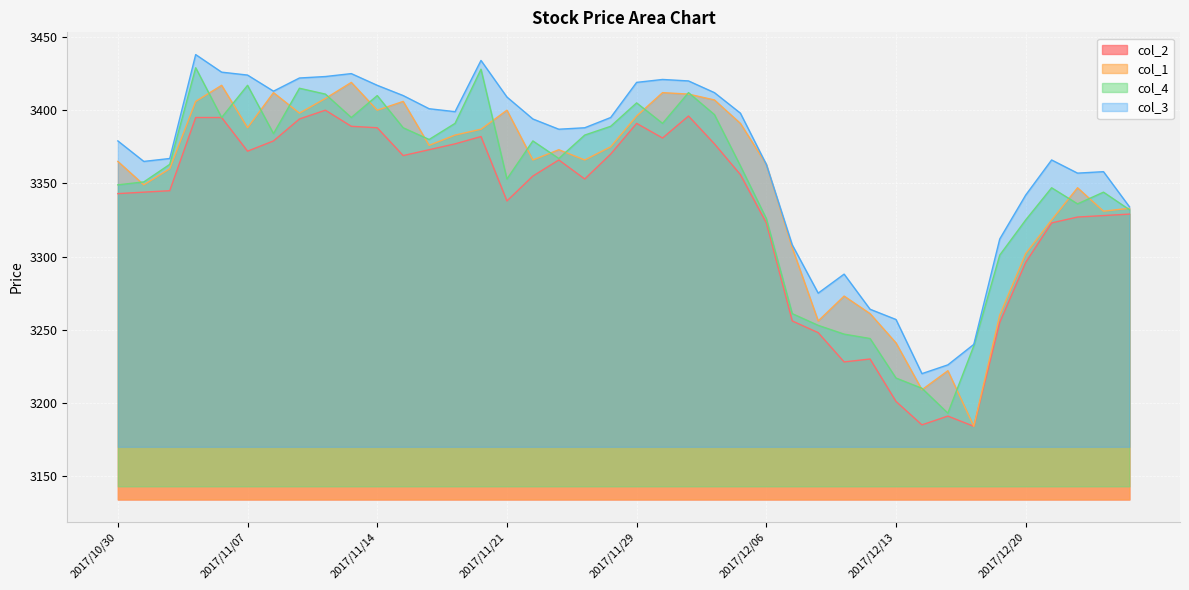

Is it true that col_1 equals 3347 at 2017/12/22?

True